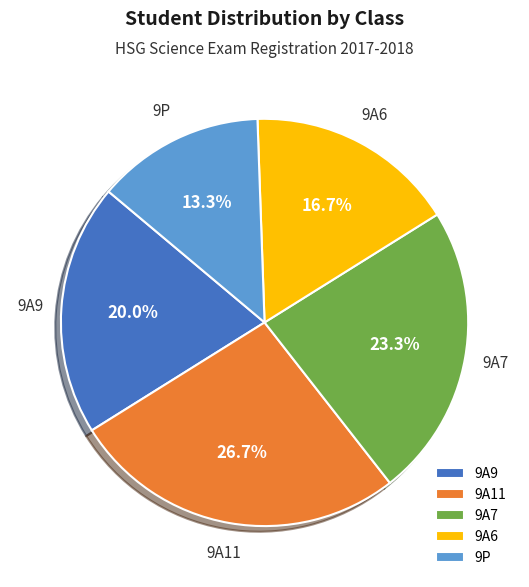

What is the total percentage of 9A6 and 9A9?

36.7%